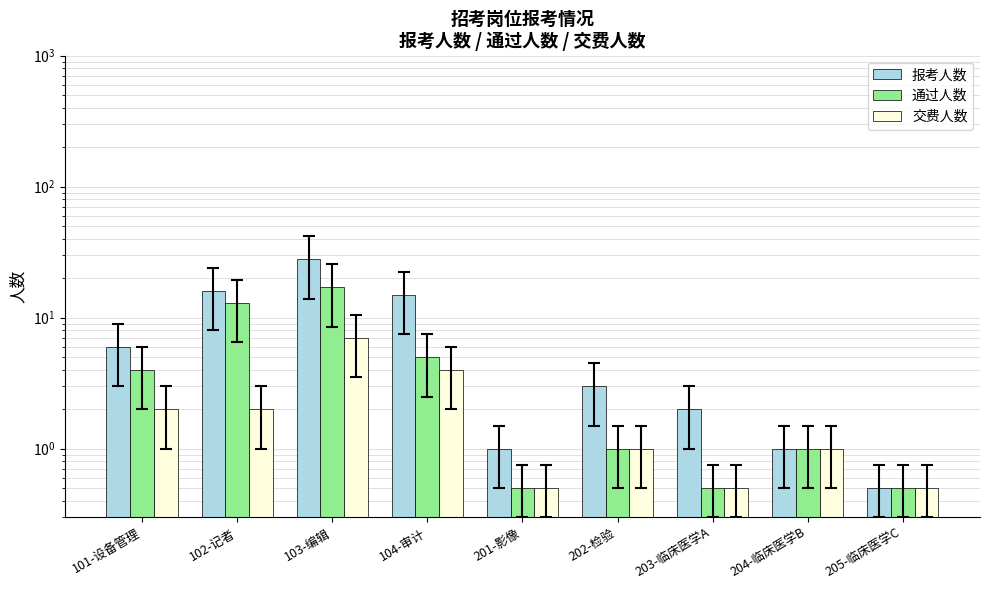

Which series has the largest range (max minus min)?

报考人数